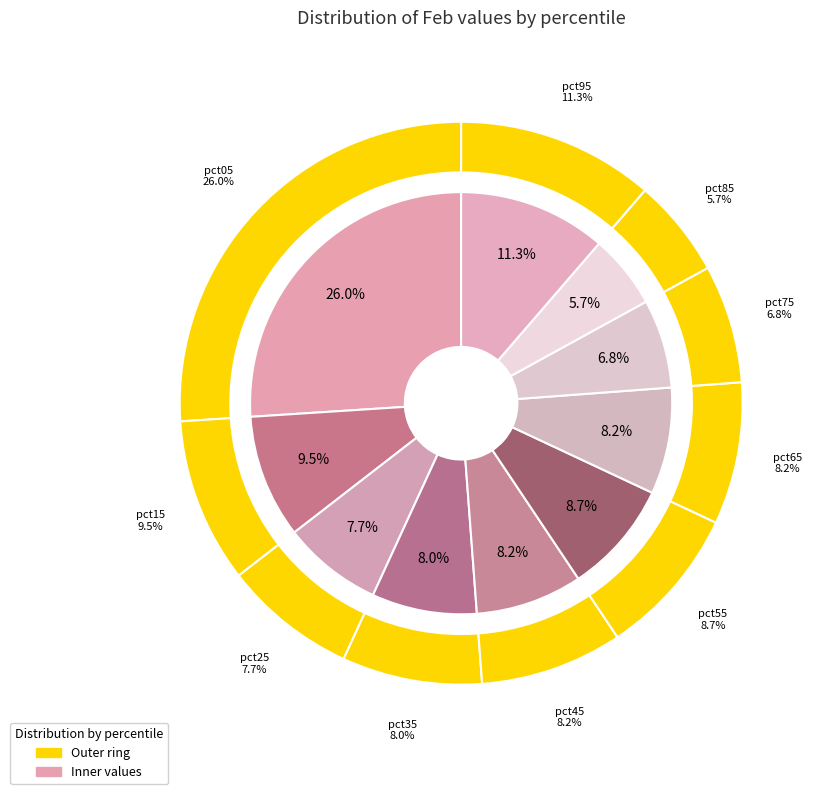

Rank the categories by value from highest to lowest.

pct05, pct95, pct15, pct55, pct45, pct65, pct35, pct25, pct75, pct85